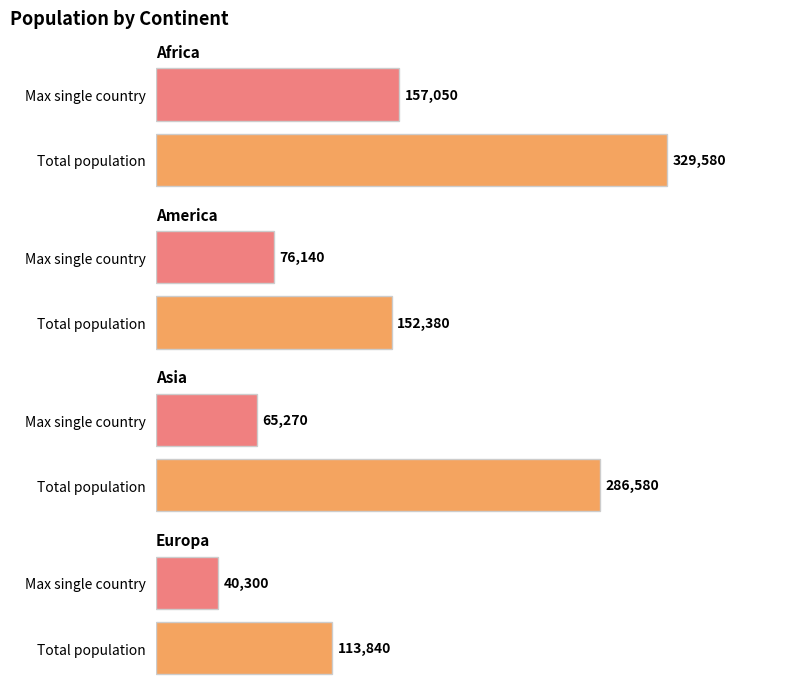

How many categories are shown in the chart?

2